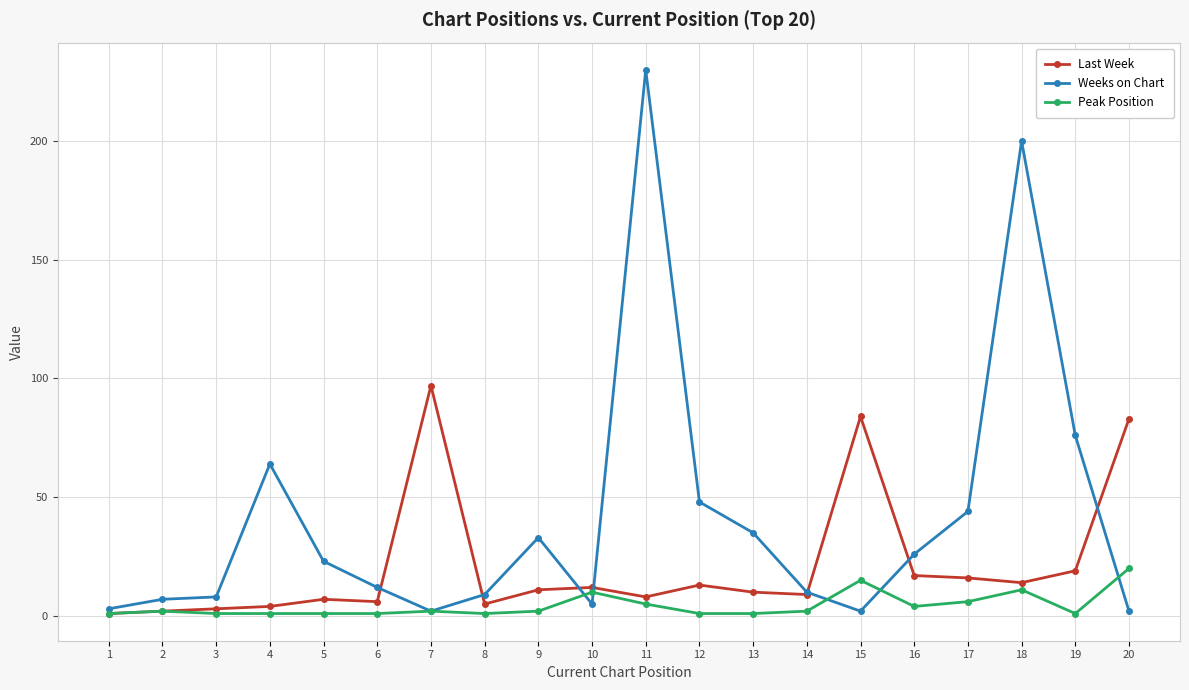

Rank the series by their maximum value, from highest to lowest.

Weeks on Chart, Last Week, Peak Position